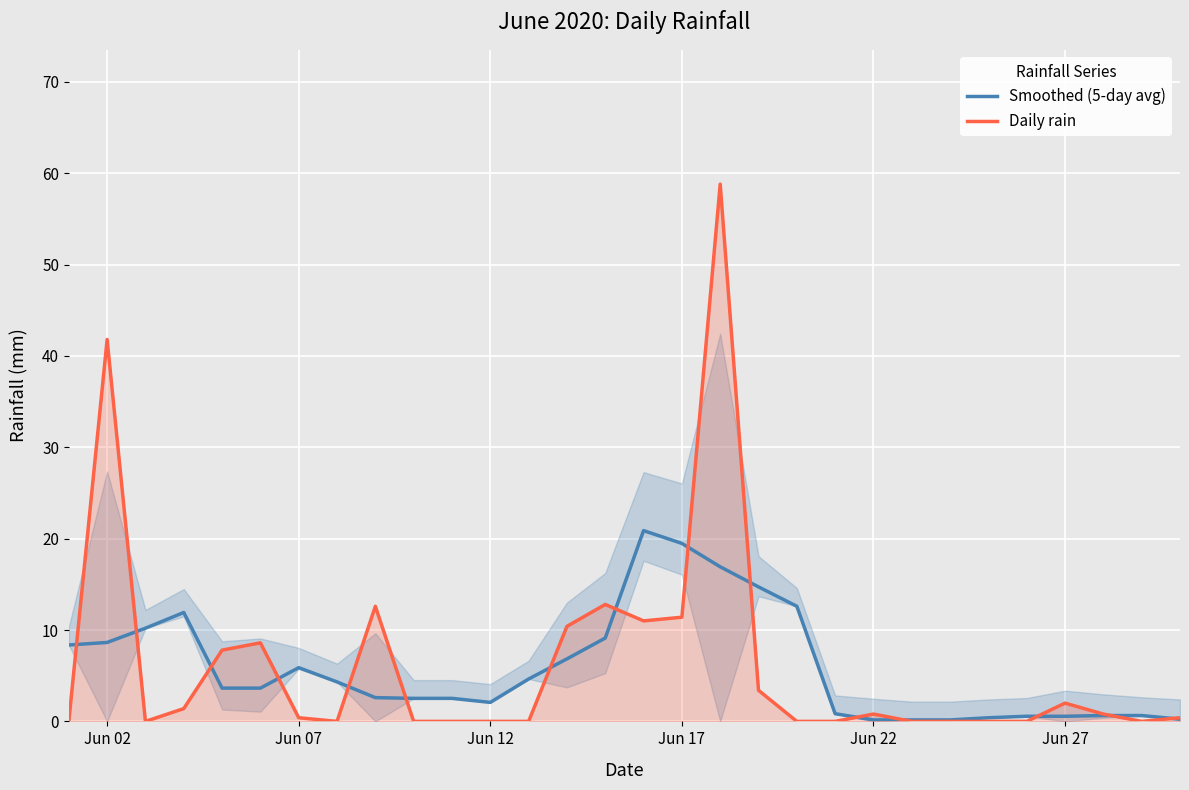

What is the highest value of the Smoothed (5-day avg) series?

20.9